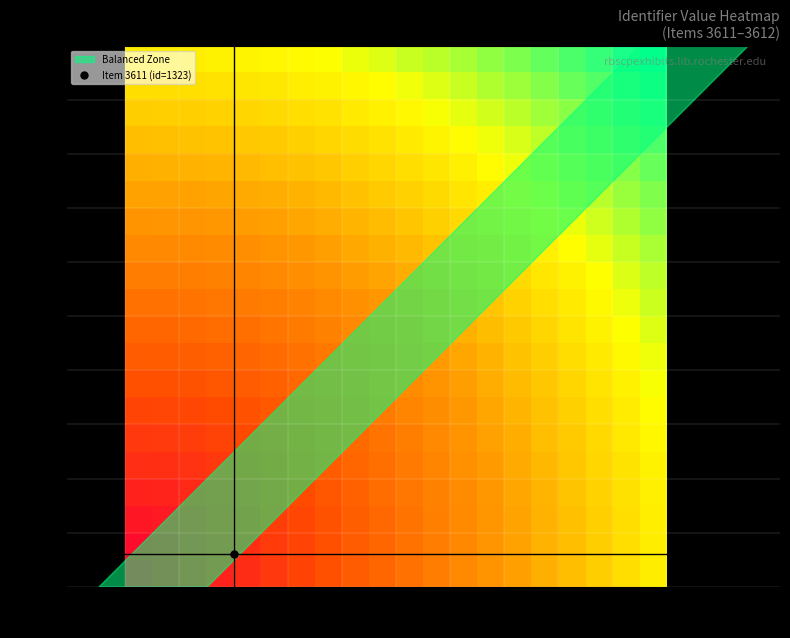

Count the number of categories in the chart.

20